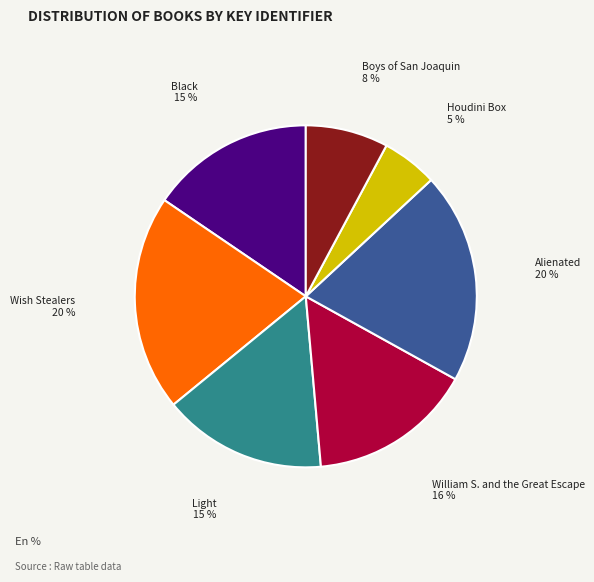

Count the number of slices in the pie.

7